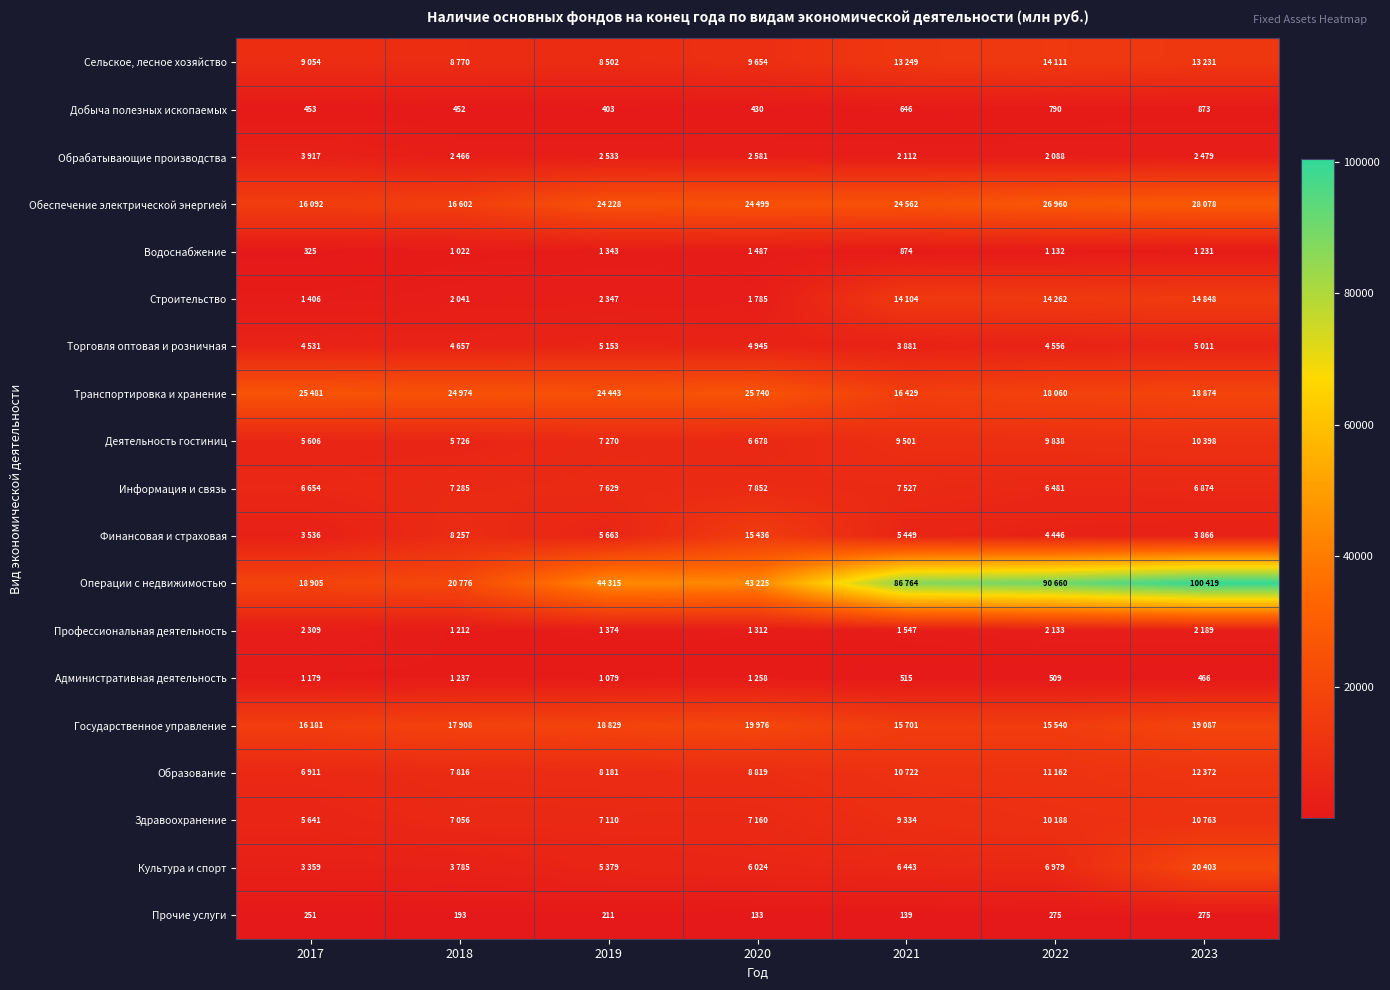

What is the spread (max minus min) of values at 2017?

25230